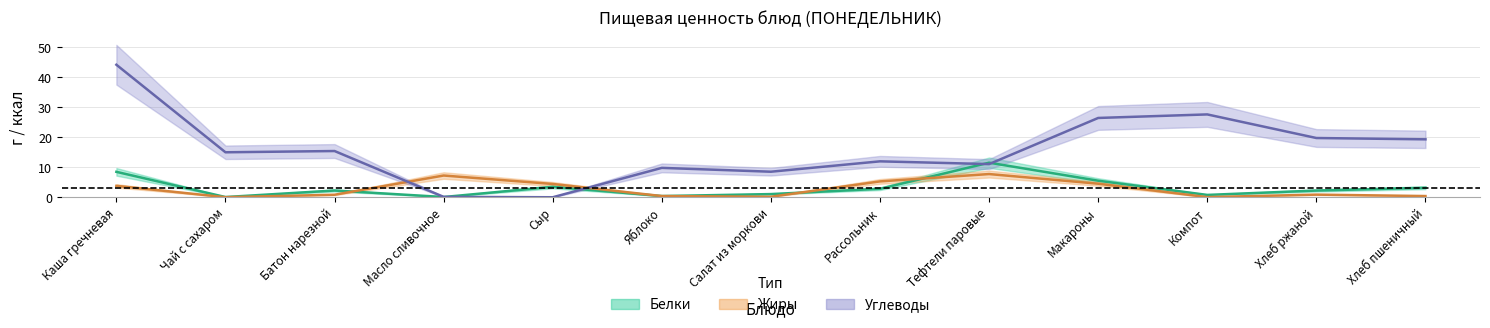

What is the maximum value shown in the chart?

44.2